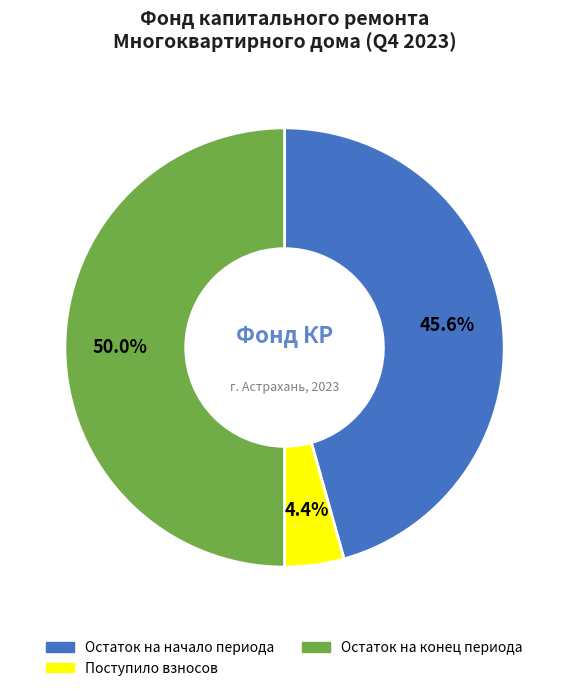

Is it true that Поступило взносов is 11% of the pie?

False